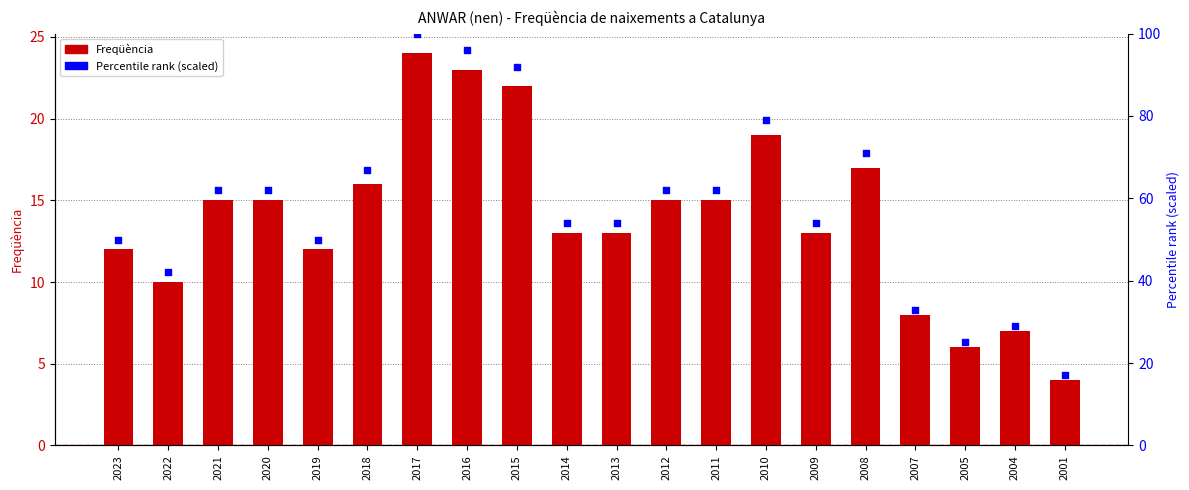

Is the value of Freqüència at 2023 greater than the value of Percentile rank (scaled) at 2022?

No